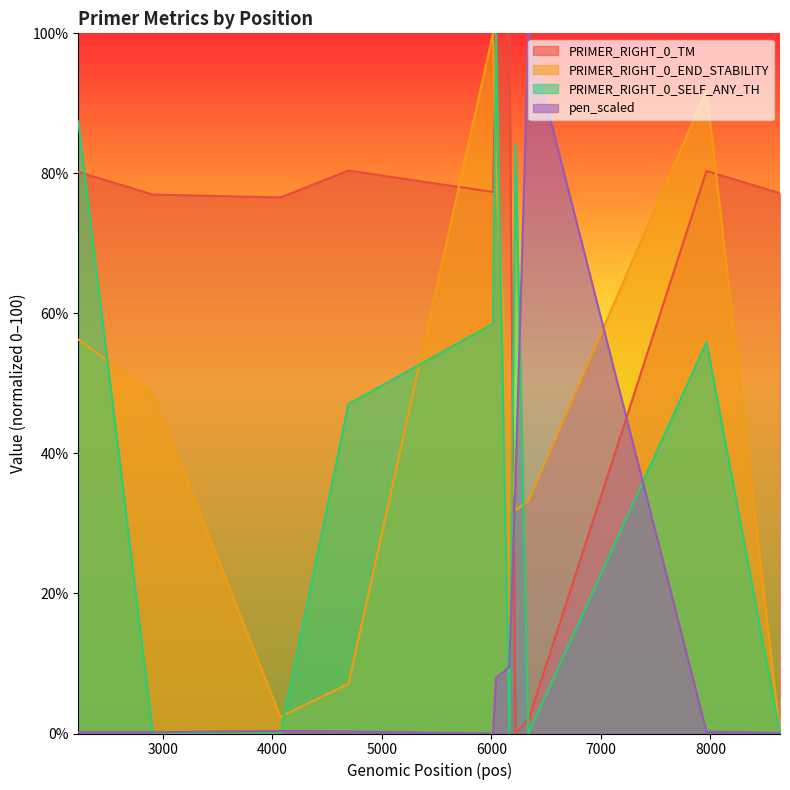

Is the value of PRIMER_RIGHT_0_SELF_ANY_TH at 6338 greater than the value of PRIMER_RIGHT_0_END_STABILITY at 6221?

No